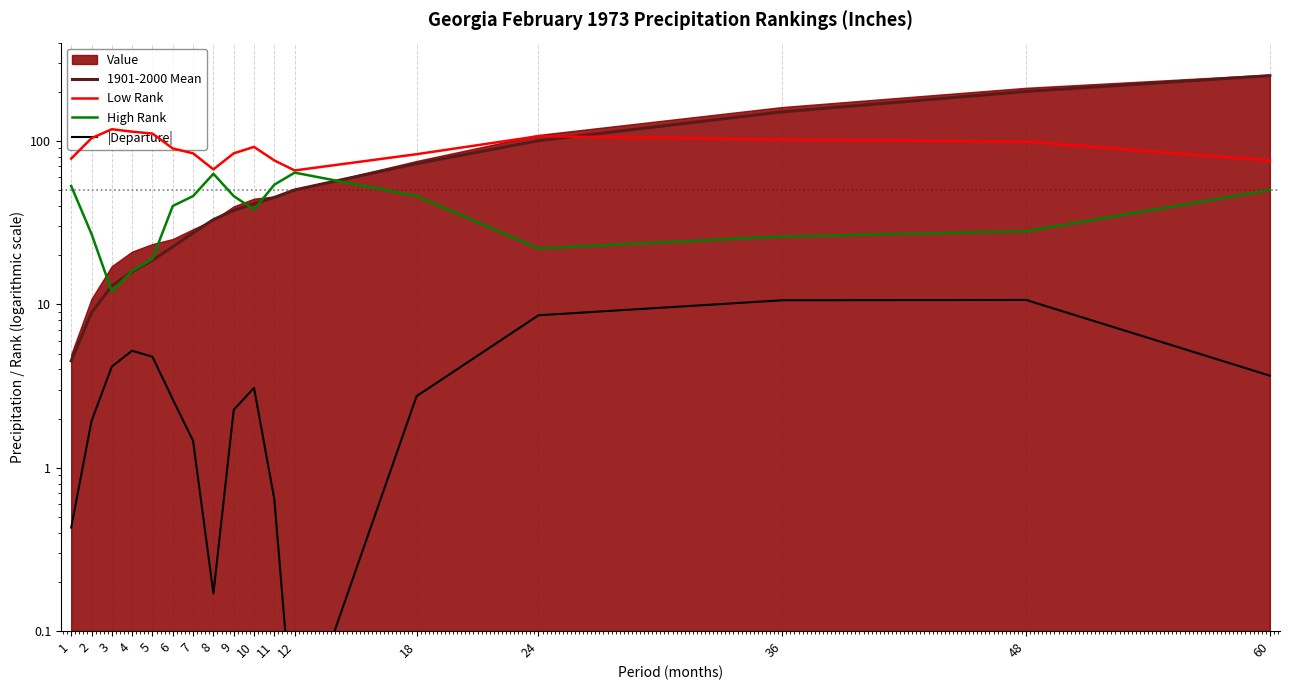

True or false: 1901-2000 Mean has more than 1 interior local peaks.

False